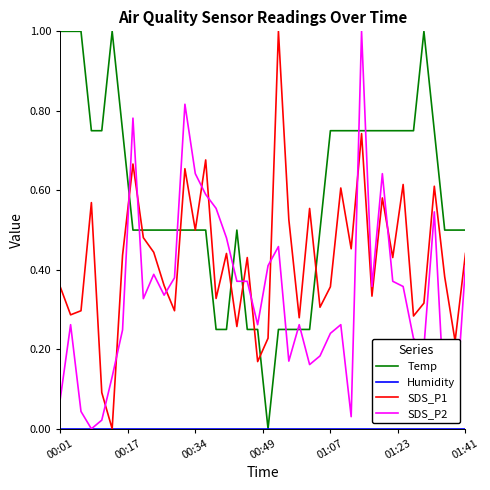

What is the maximum value shown in the chart?

1.0